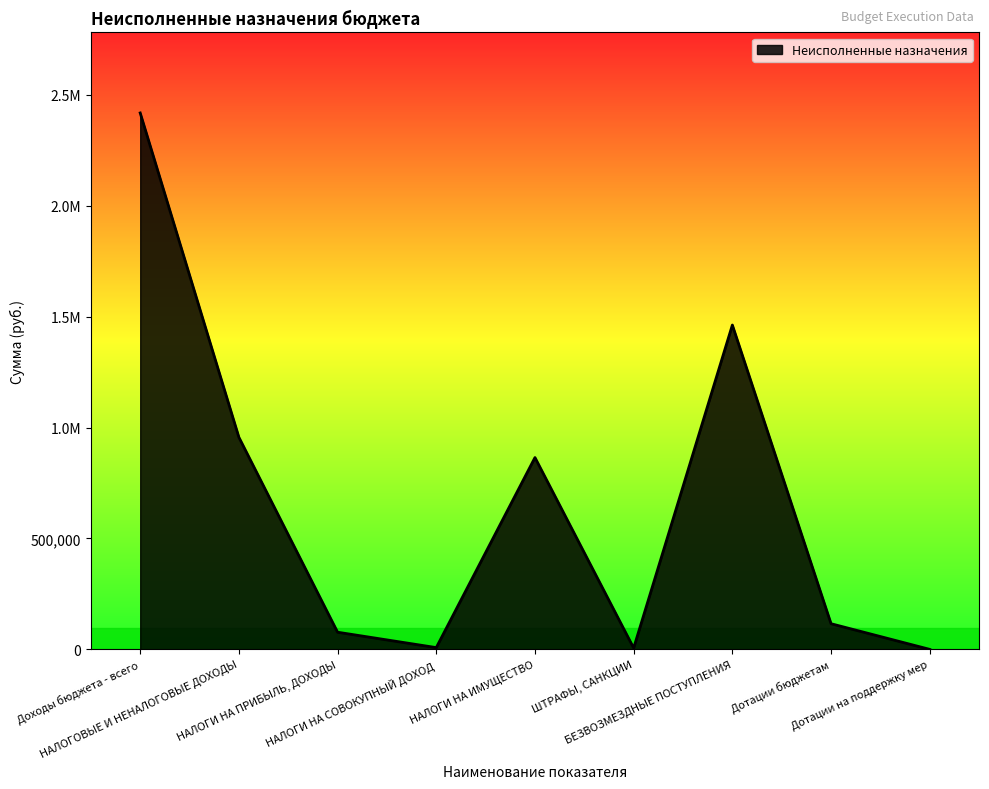

Reading right to left, list all the values displayed in this chart.

0.0	115663.0	1462078.6	6000.0	864684.8	7980.5	77353.2	956018.5	2418097.1